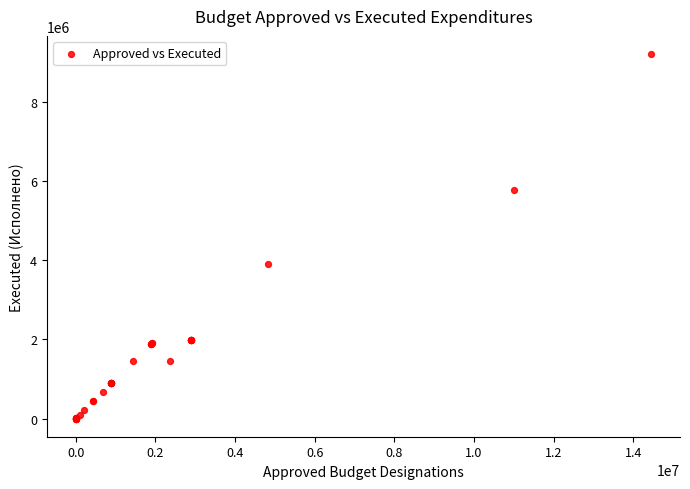

What Y value in the scatter plot is closest to 4610410?

3899937.2